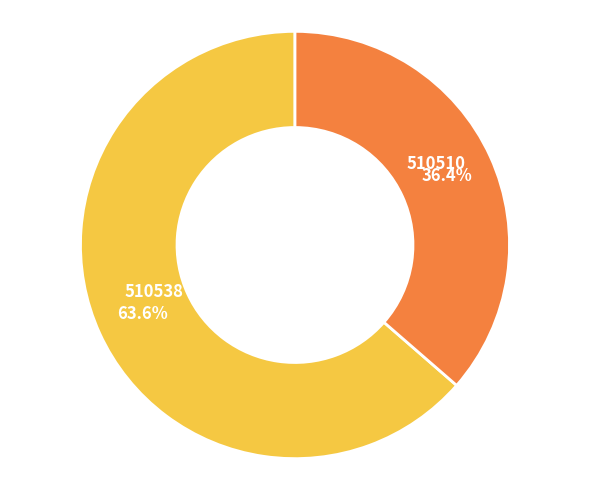

Is there any slice that represents more than half of the pie?

Yes